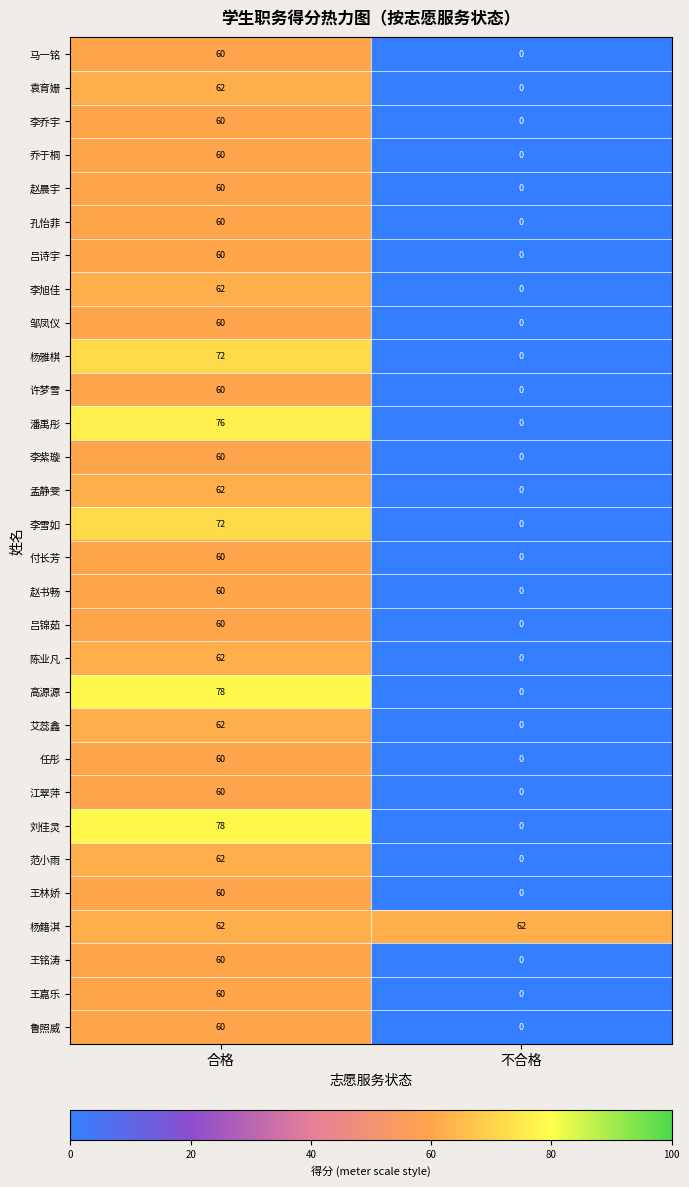

List the labels in order of 马一铭 value, smallest first.

不合格, 合格